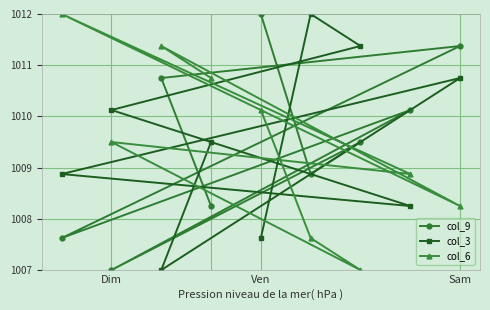

How many data points does each series have?

9